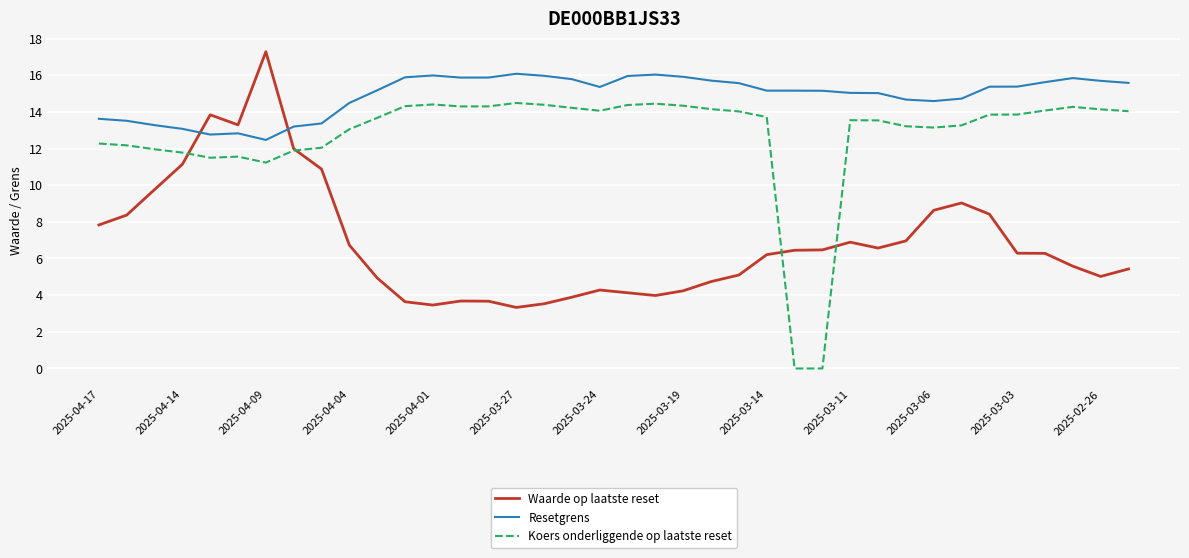

List the series in order of their peak value, lowest first.

Koers onderliggende op laatste reset, Resetgrens, Waarde op laatste reset